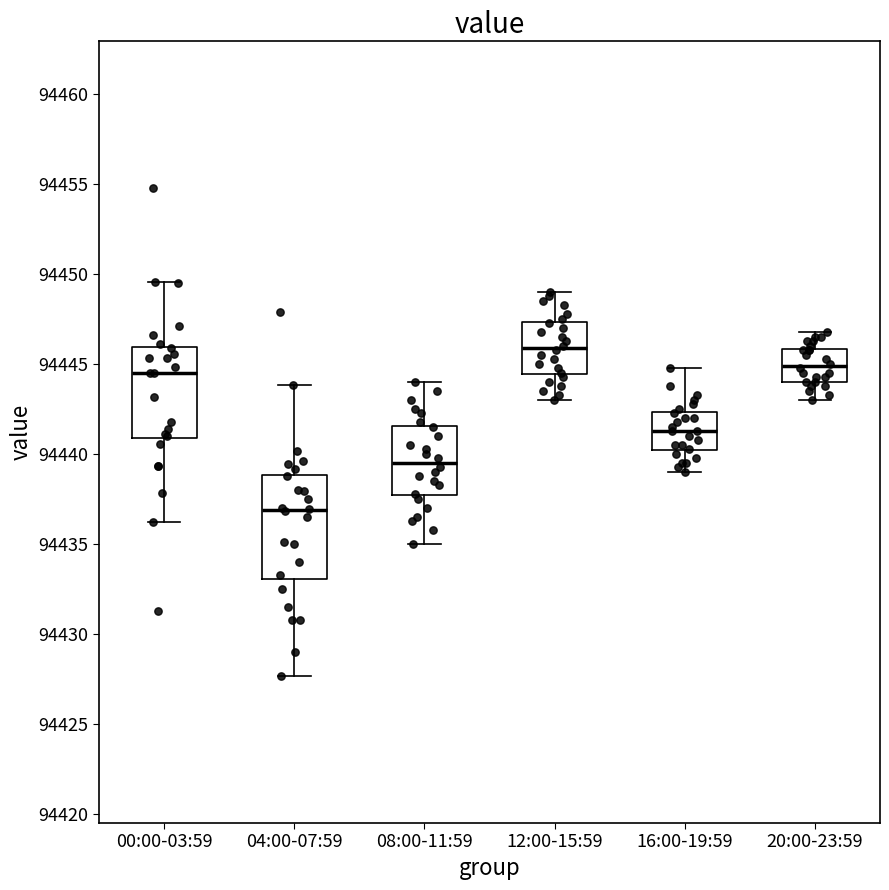

Reading left to right, read every box against the y-axis: the position of its median line, the range the box covers, and the ends of its whiskers. The values are not printed on the chart, so give them approximately, as read against the axis.

00:00-03:59: median 94444.5, box 94441.0 to 94446.0, whiskers 94436.0 to 94449.5
04:00-07:59: median 94437.0, box 94433.0 to 94439.0, whiskers 94427.5 to 94444.0
08:00-11:59: median 94439.5, box 94437.5 to 94441.5, whiskers 94435.0 to 94444.0
12:00-15:59: median 94446.0, box 94444.5 to 94447.5, whiskers 94443.0 to 94449.0
16:00-19:59: median 94441.5, box 94440.0 to 94442.5, whiskers 94439.0 to 94445.0
20:00-23:59: median 94445.0, box 94444.0 to 94446.0, whiskers 94443.0 to 94447.0